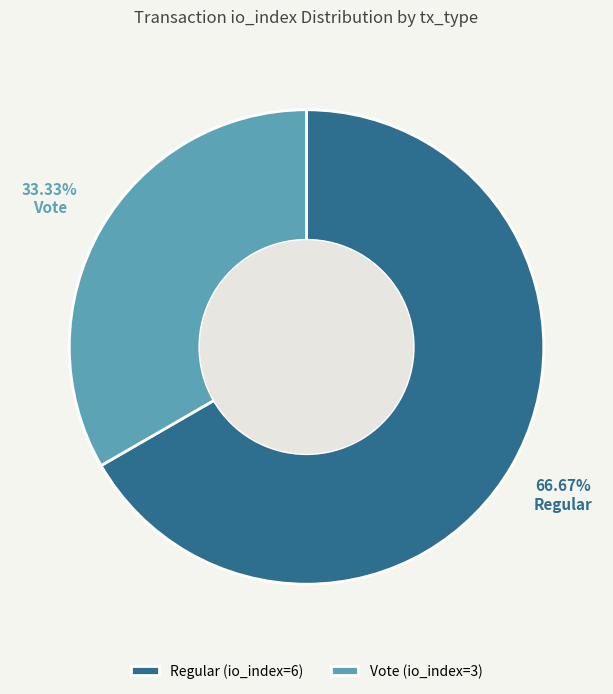

The Regular (io_index=6) slice represents 67% of the pie. True or false?

True